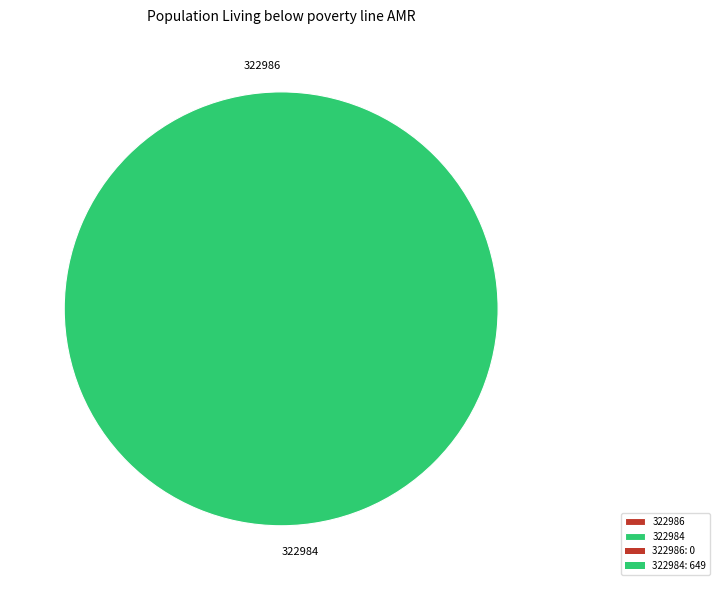

Rank the categories by value from lowest to highest.

322986, 322984